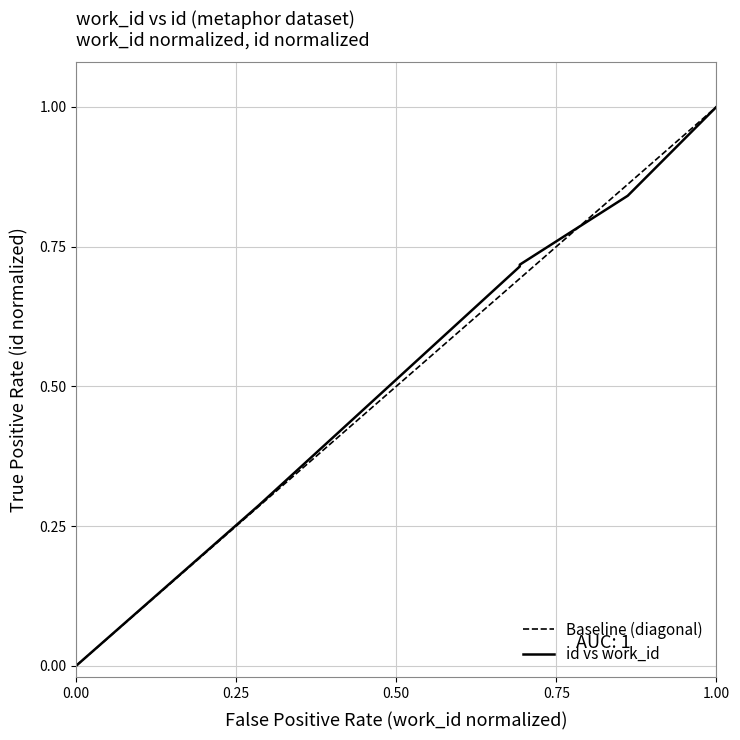

The chart shows a value of 0.3 at 1.00. True or false?

False